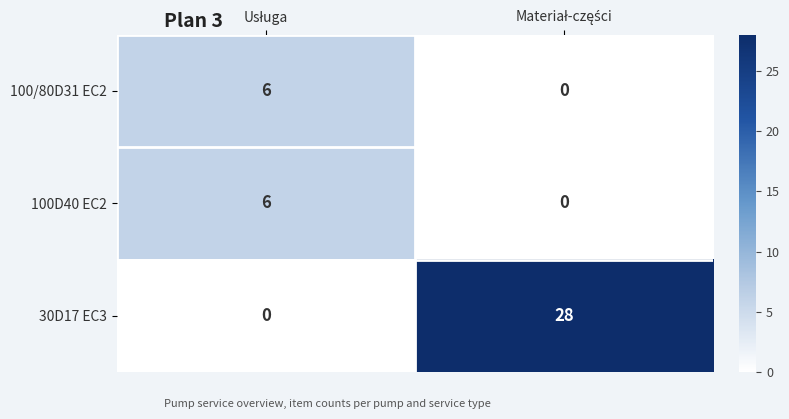

Which series has the widest spread of values?

30D17 EC3